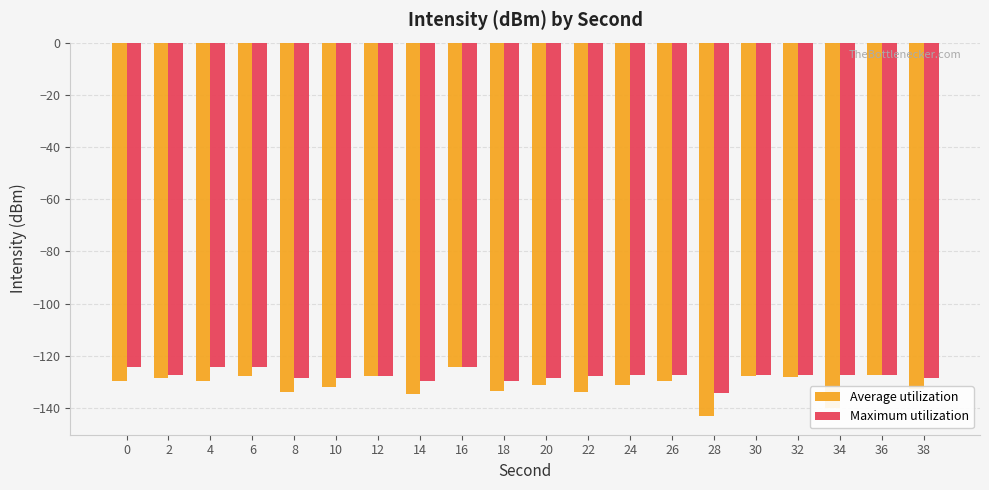

What is the total value across all series at 8?

-262.7